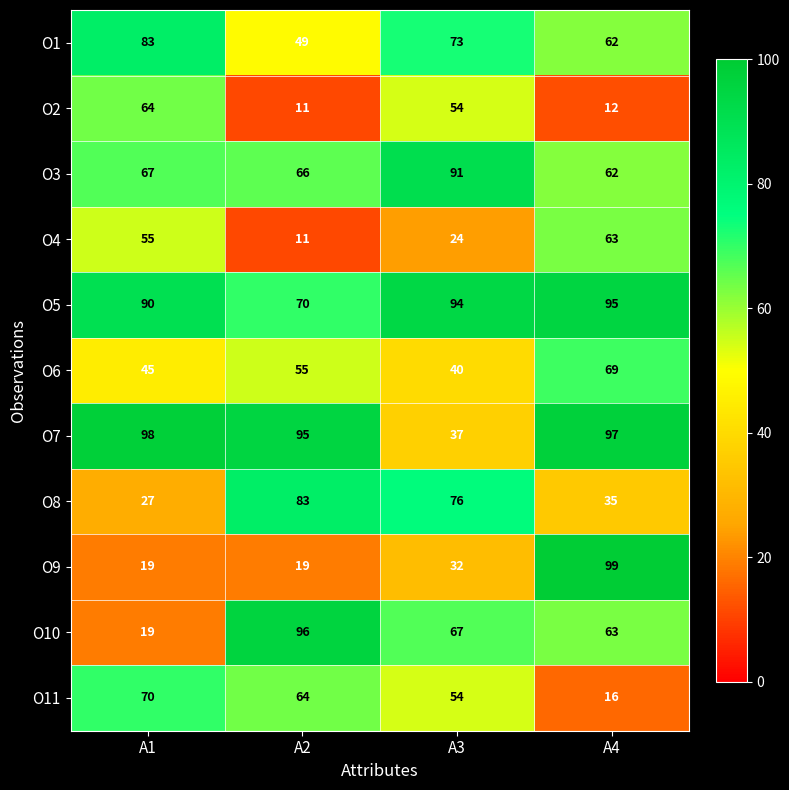

At which label does O10 reach its minimum?

A1